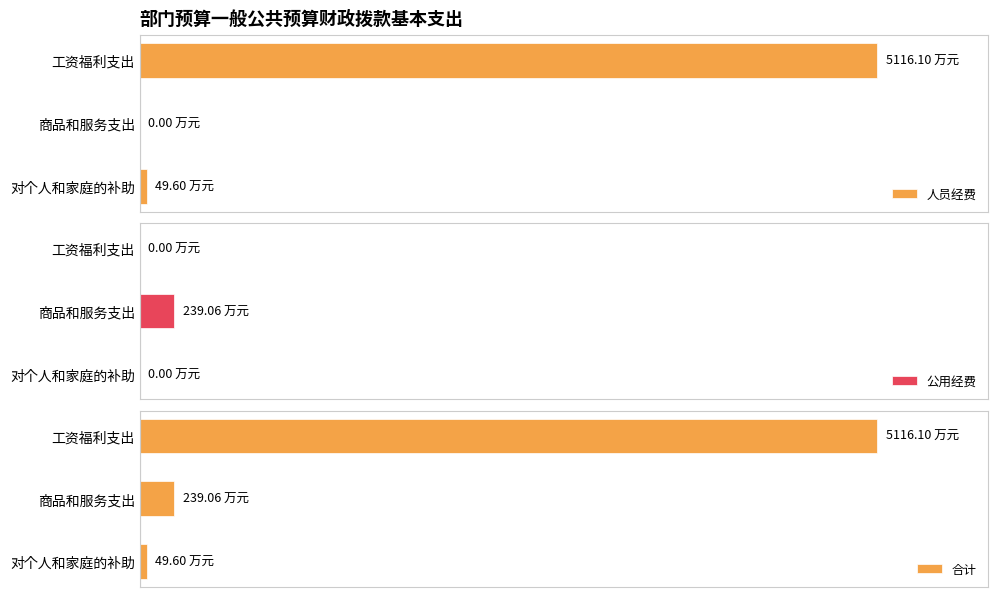

Rank the categories by 公用经费 value from highest to lowest.

商品和服务支出, 工资福利支出, 对个人和家庭的补助